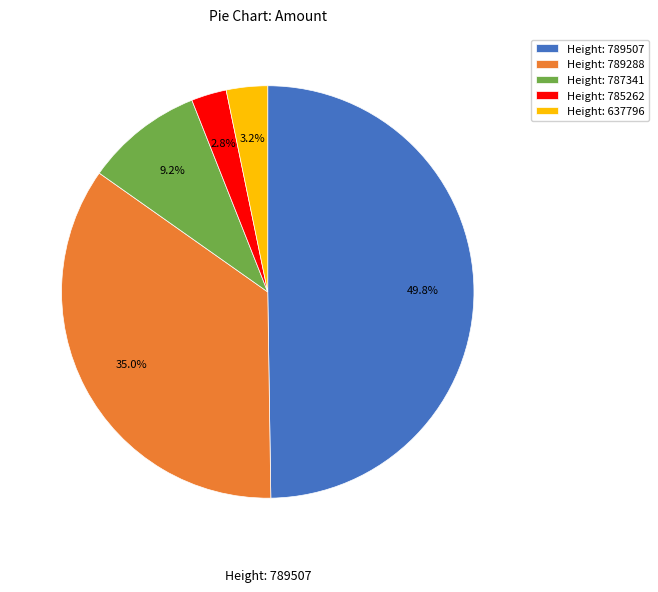

Which category has the biggest portion of the pie?

Height: 789507